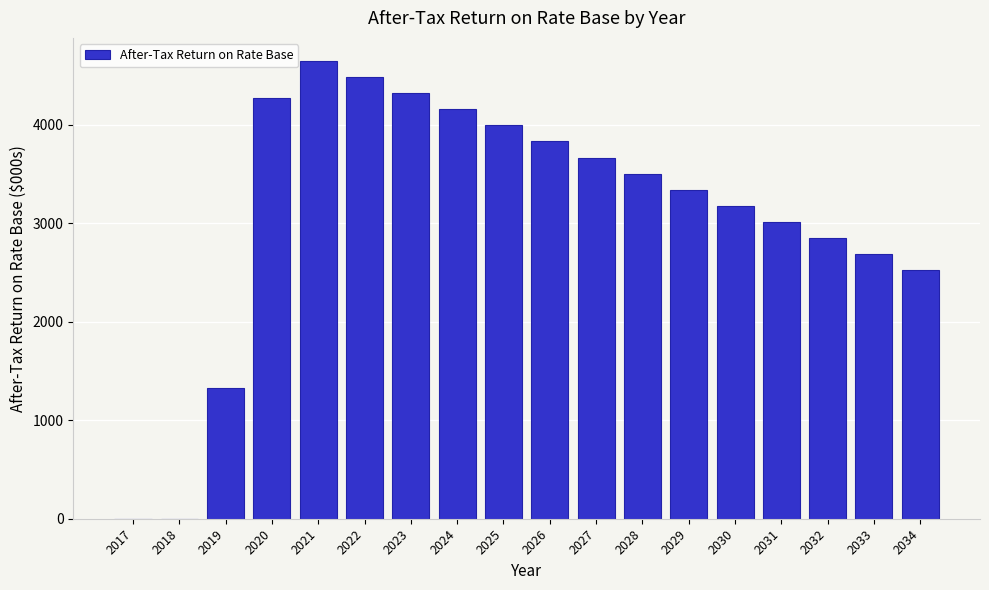

Reading left to right, list all the values displayed in this chart.

2017=0.0	2018=0.0	2019=1331.6	2020=4275.3	2021=4651.3	2022=4487.5	2023=4323.7	2024=4159.9	2025=3996.1	2026=3832.3	2027=3668.5	2028=3504.7	2029=3340.9	2030=3177.0	2031=3013.2	2032=2849.4	2033=2685.6	2034=2521.8